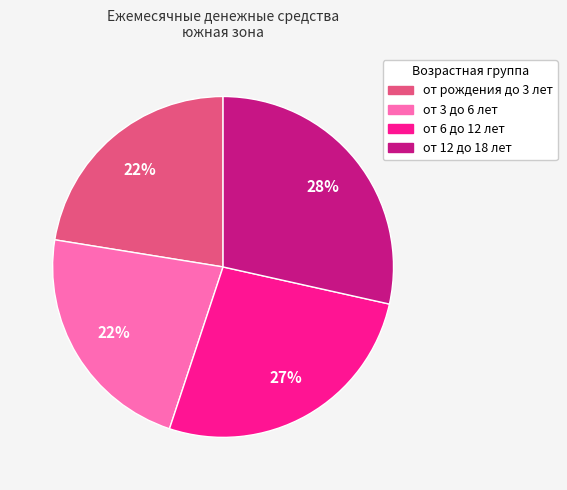

To the nearest percent, what portion does от 3 до 6 лет represent?

22%